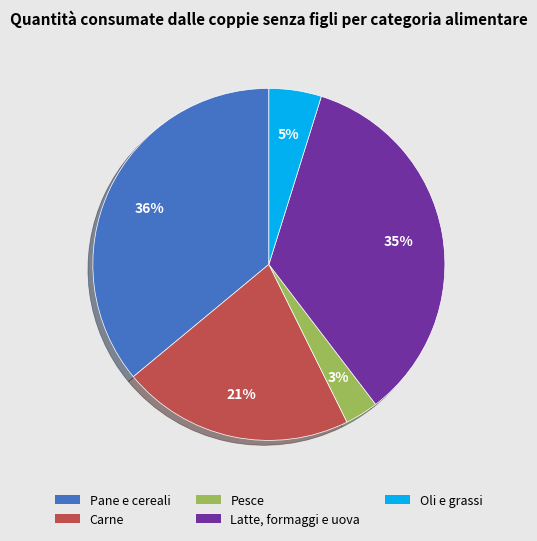

Is the sum of Oli e grassi and Pesce greater than half?

No